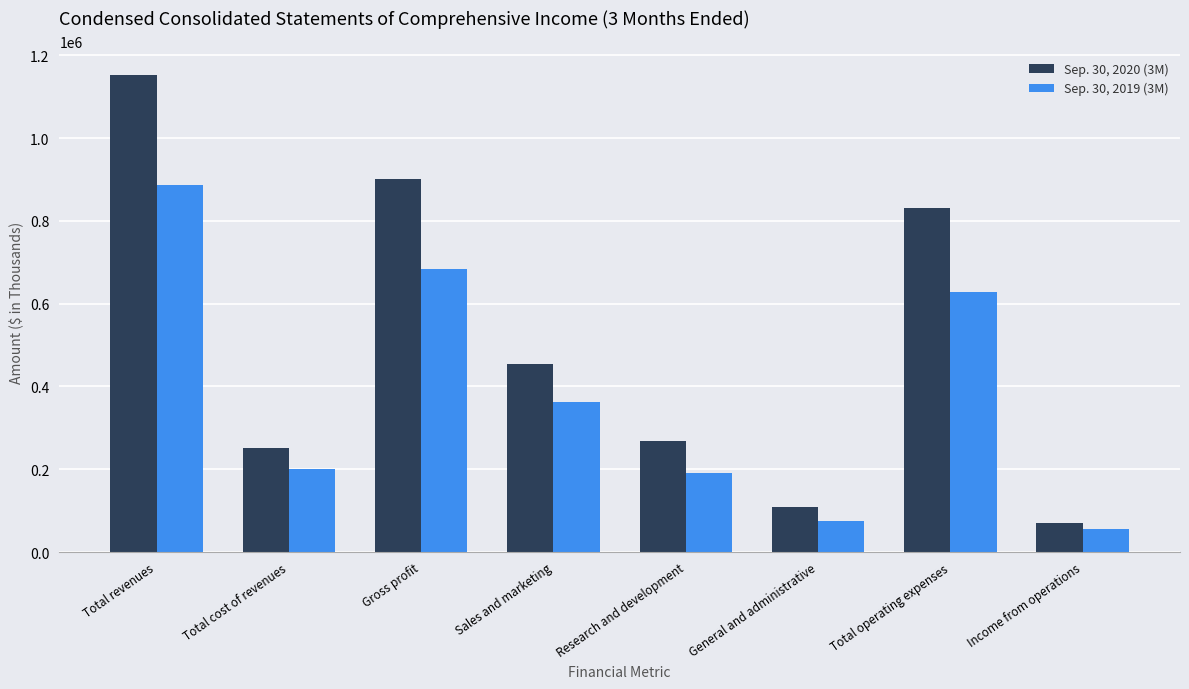

Which series has the widest spread of values?

Sep. 30, 2020 (3M)